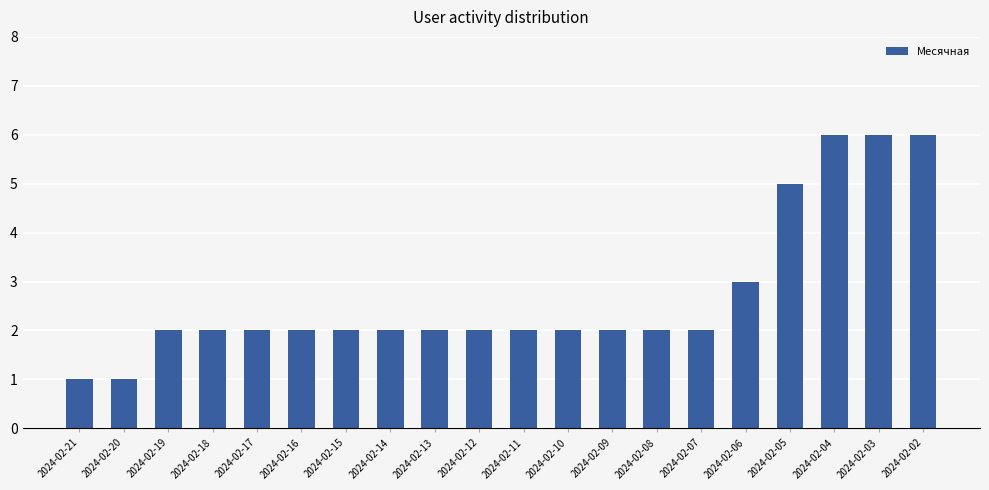

What is the maximum value shown in the chart?

6